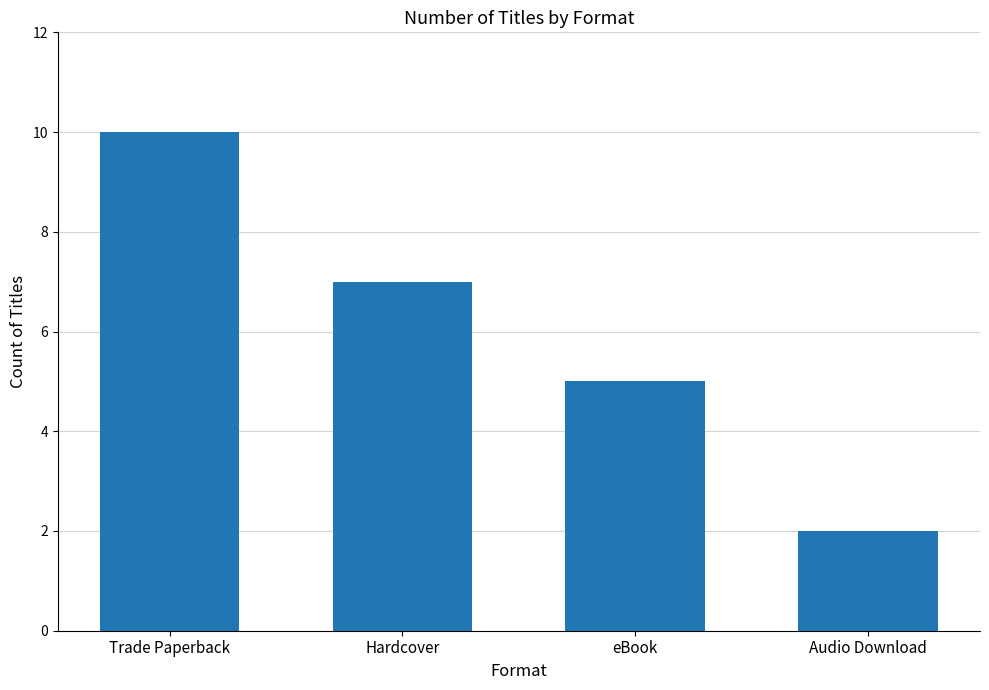

How many distinct data groups are displayed?

1